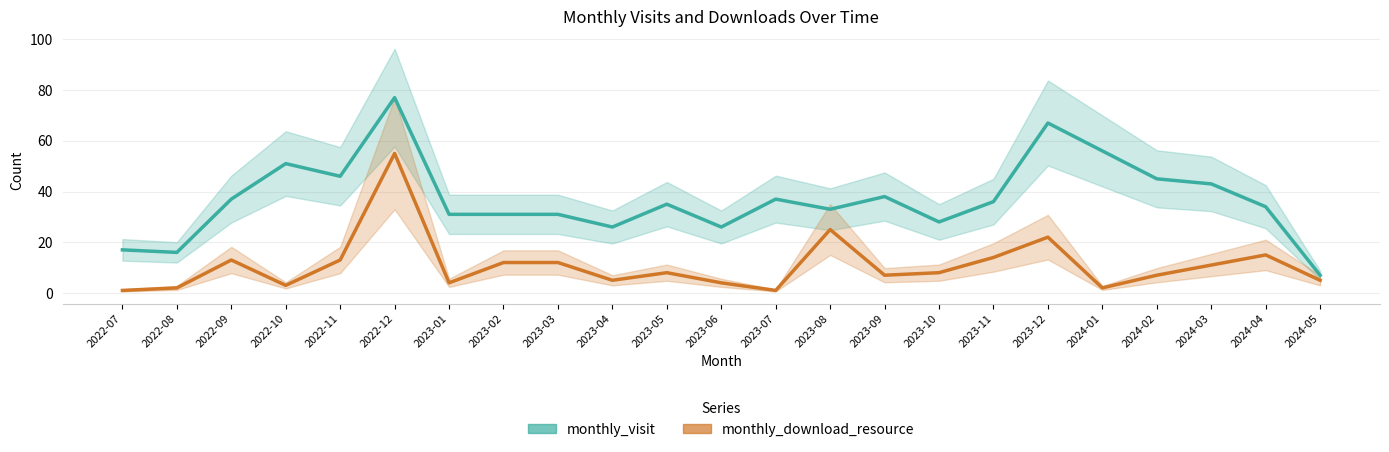

What is the difference between the highest and lowest values at 2024-03?

32